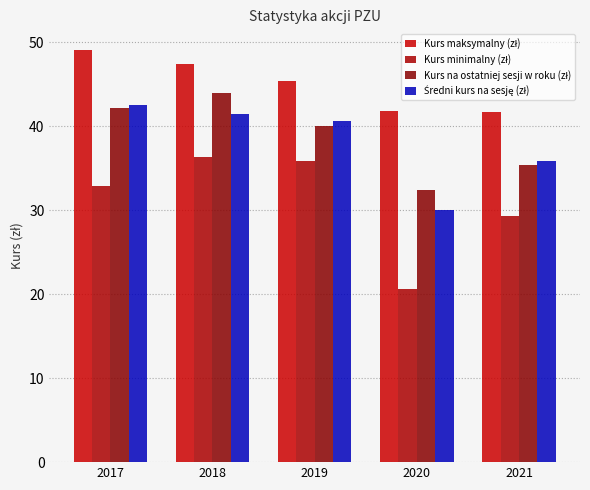

Are the bars grouped side by side (vs. stacked)?

Yes